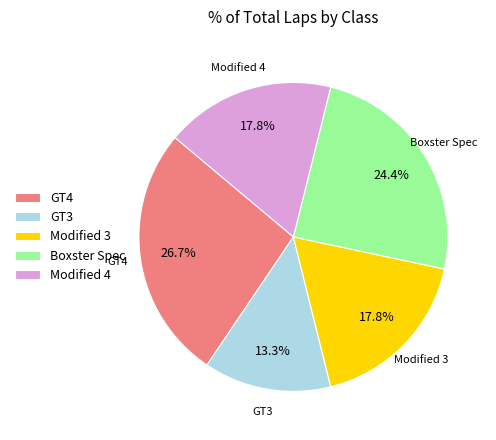

The Modified 4 slice represents 32% of the pie. True or false?

False